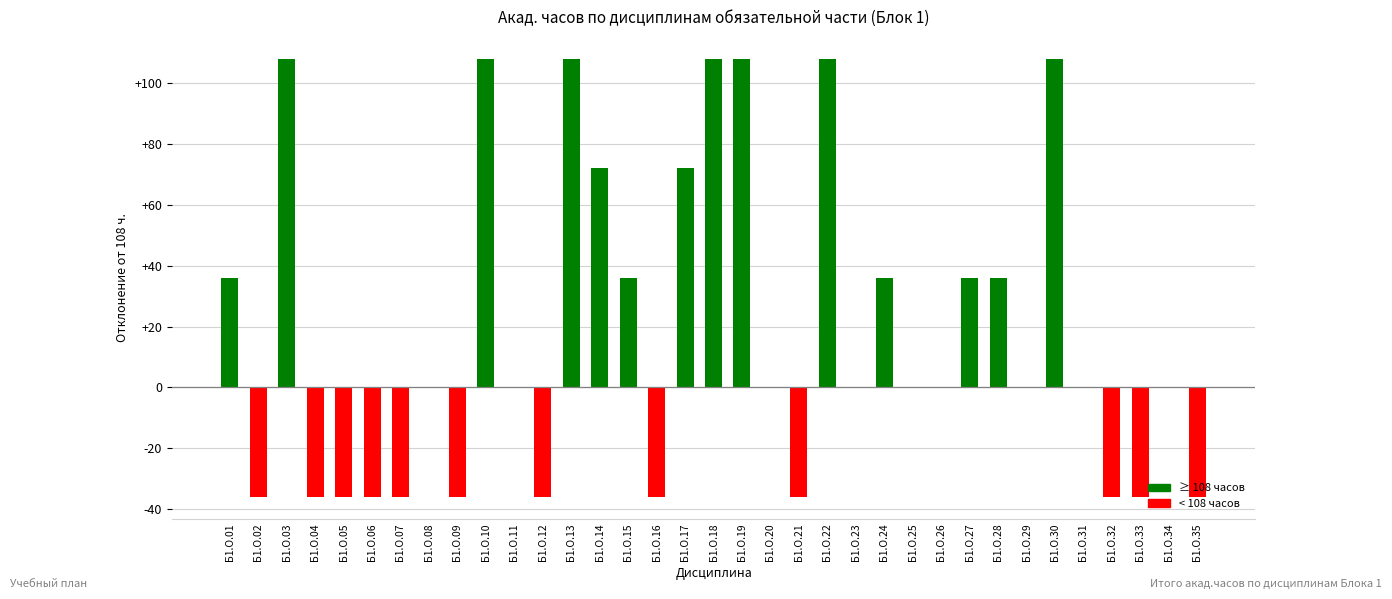

What is the average value?

19